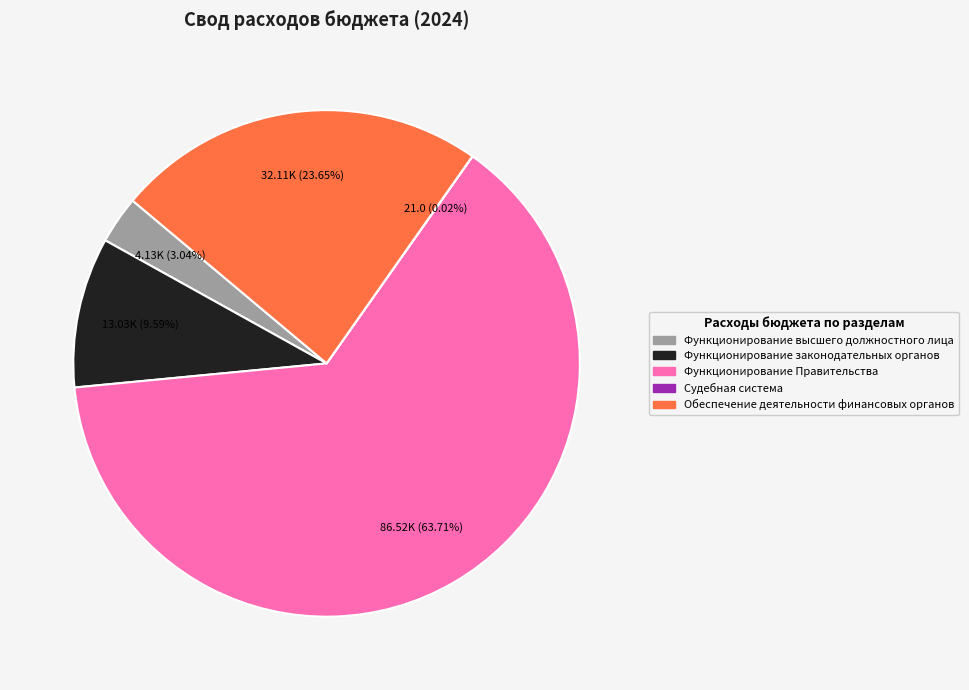

Is there any slice that represents more than half of the pie?

Yes